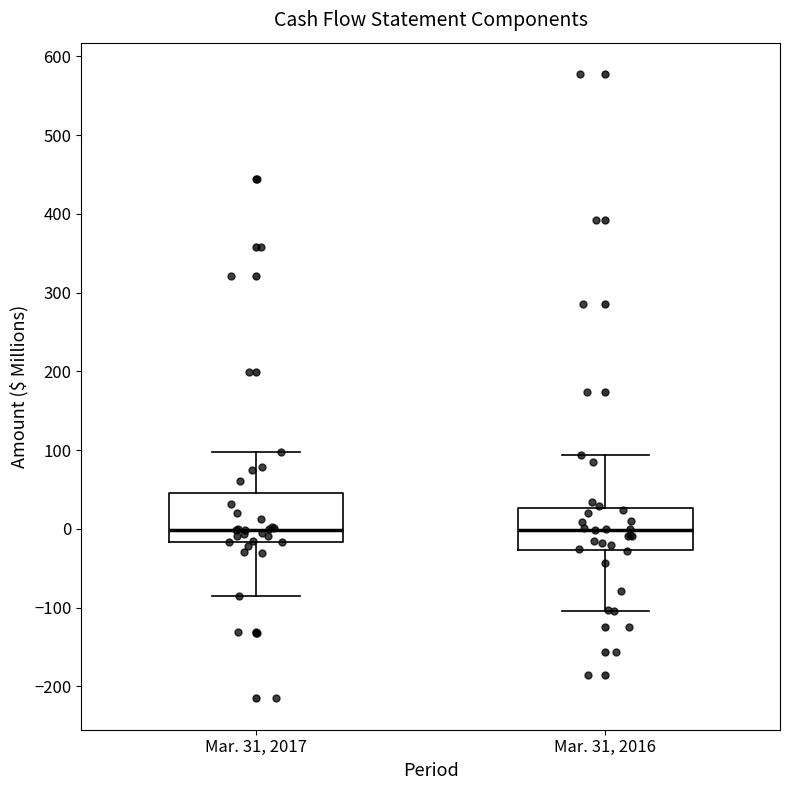

Where does the lower whisker of the box for Mar. 31, 2016 end on the y-axis? The values are not printed on the chart, so give them approximately, as read against the axis.

-100